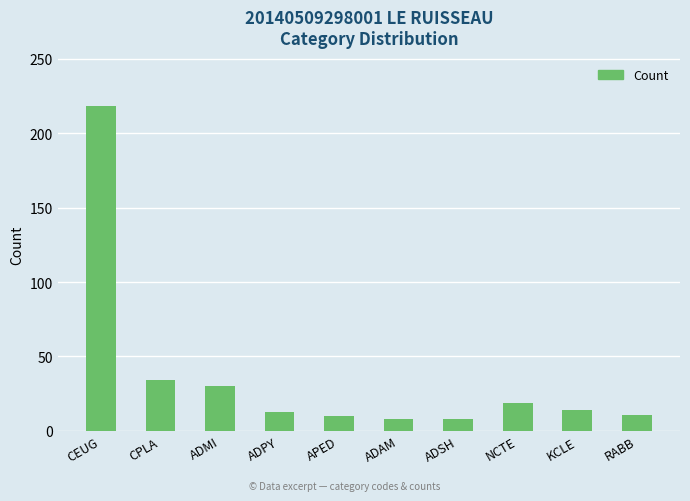

What is the sum of the values at CPLA and NCTE?

53